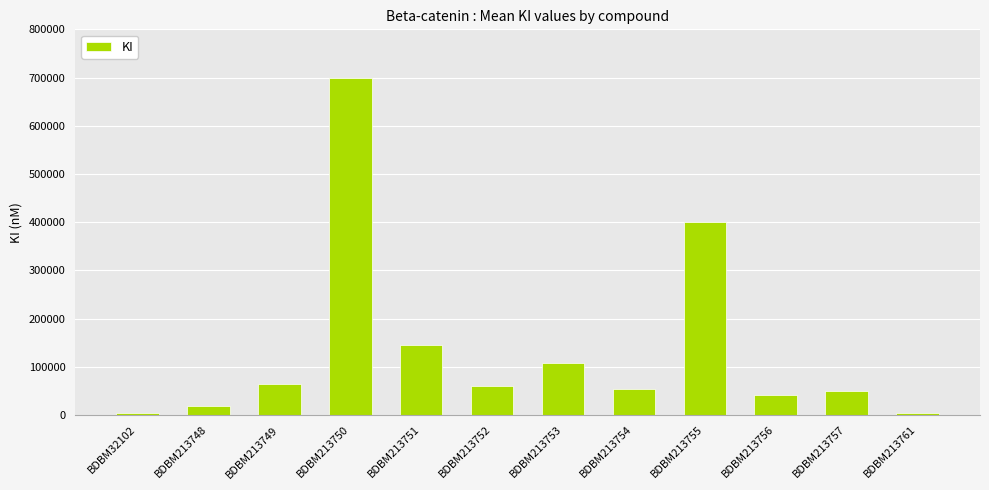

What is the difference between the maximum and minimum values?

694573